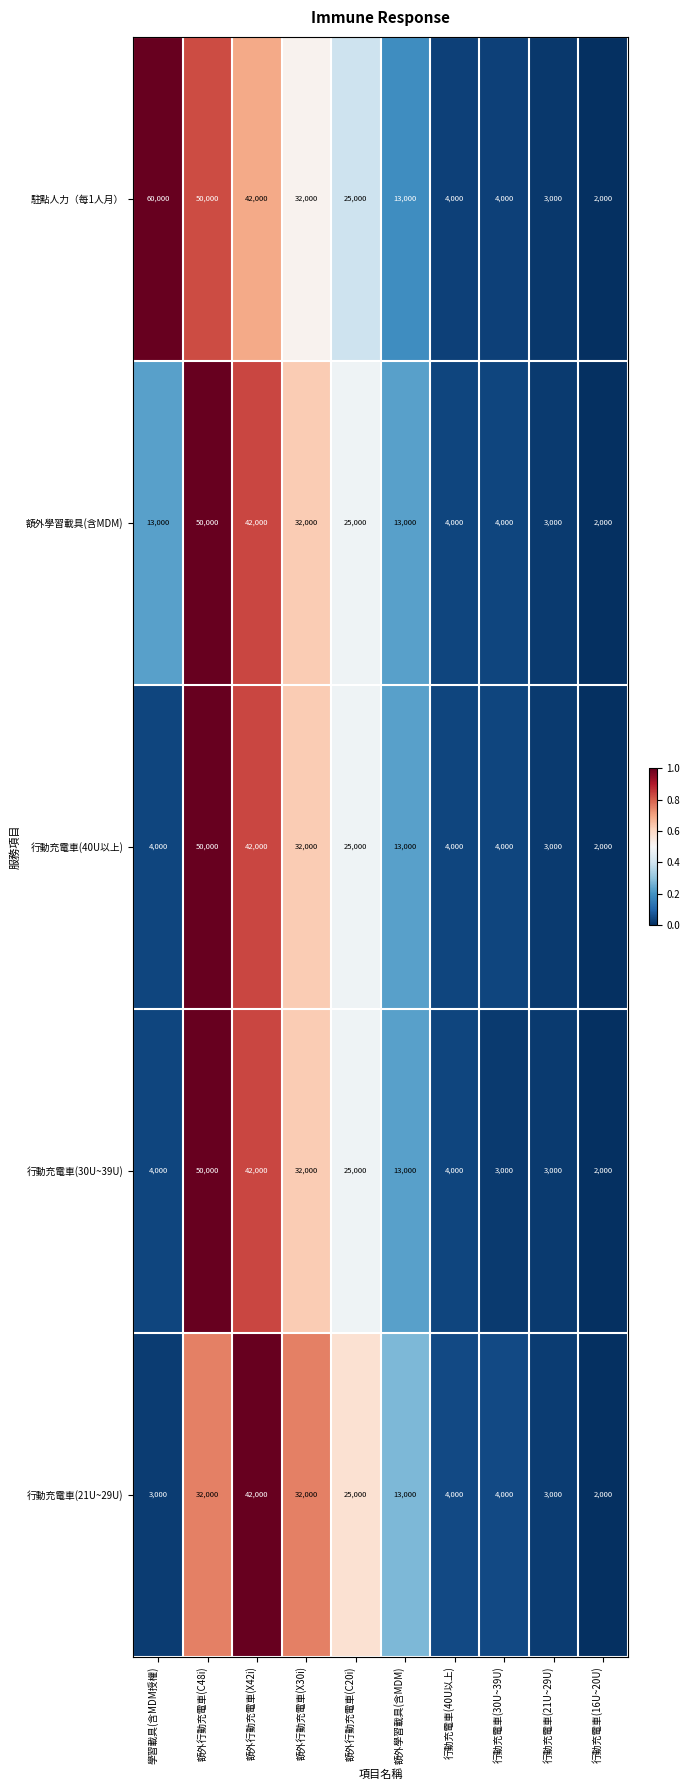

Is it true that 行動充電車(40U以上) equals 3373 at 行動充電車(16U~20U)?

False